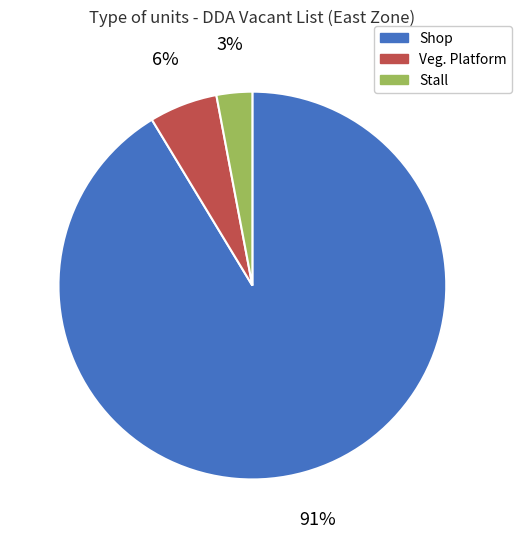

Which category has the smallest portion of the pie?

Stall